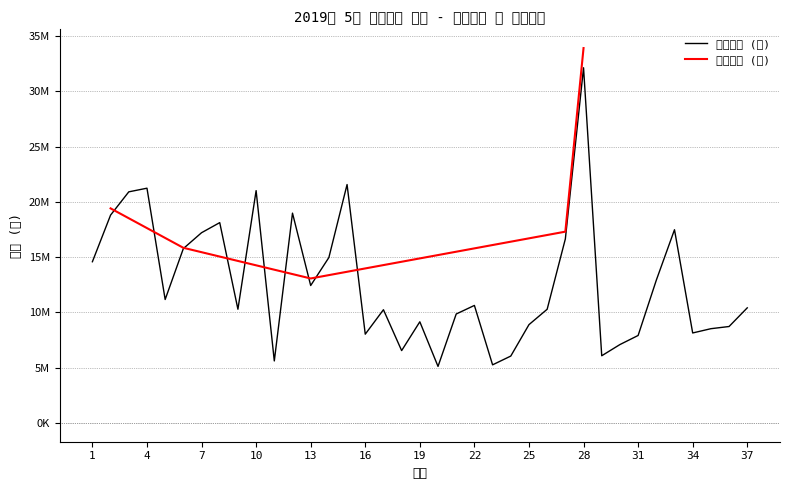

The value at 4 is 21230000. True or false?

True